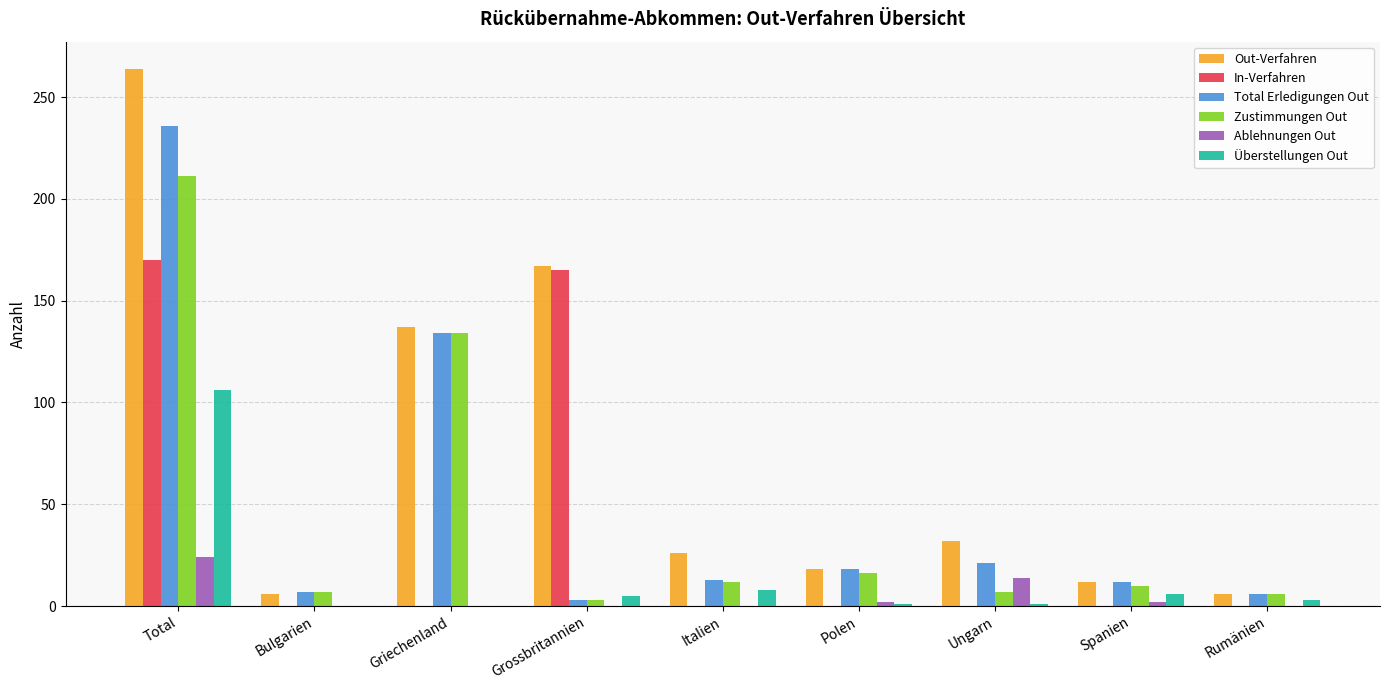

Where is Total Erledigungen Out nearest to the value 119?

Griechenland